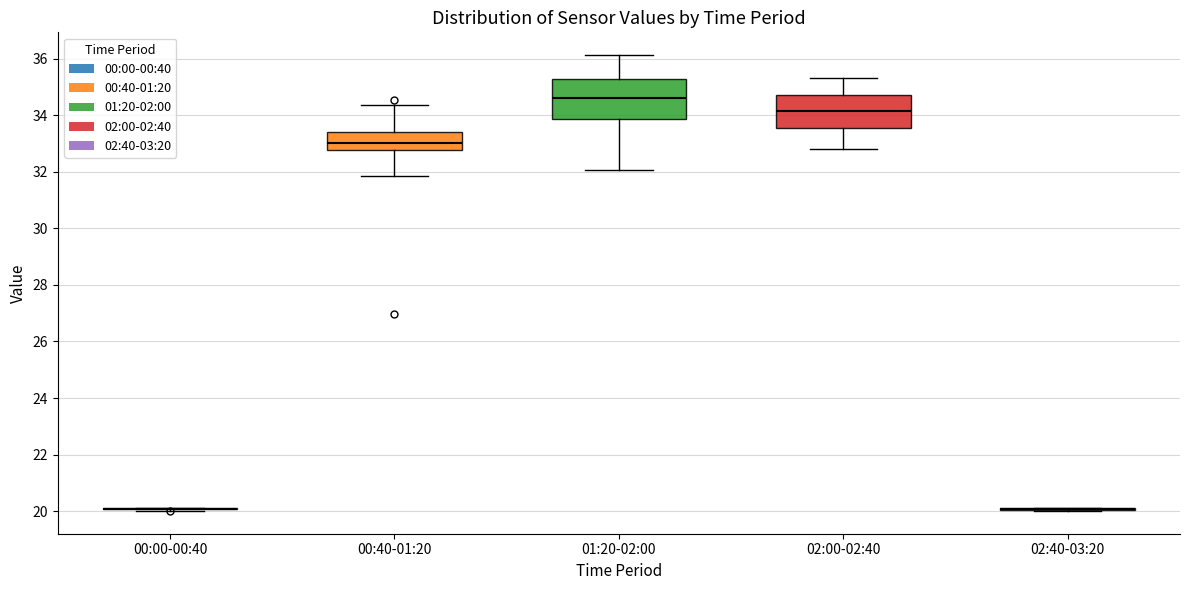

Reading left to right, read every box against the y-axis: the position of its median line, the range the box covers, and the ends of its whiskers. The values are not printed on the chart, so give them approximately, as read against the axis.

00:00-00:40: box collapsed to a line at 20.0, whiskers 20.0 to 20.2
00:40-01:20: median 33.0, box 32.8 to 33.4, whiskers 31.8 to 34.4
01:20-02:00: median 34.6, box 33.8 to 35.2, whiskers 32.0 to 36.2
02:00-02:40: median 34.2, box 33.6 to 34.8, whiskers 32.8 to 35.4
02:40-03:20: box collapsed to a line at 20.0, whiskers 20.0 to 20.2